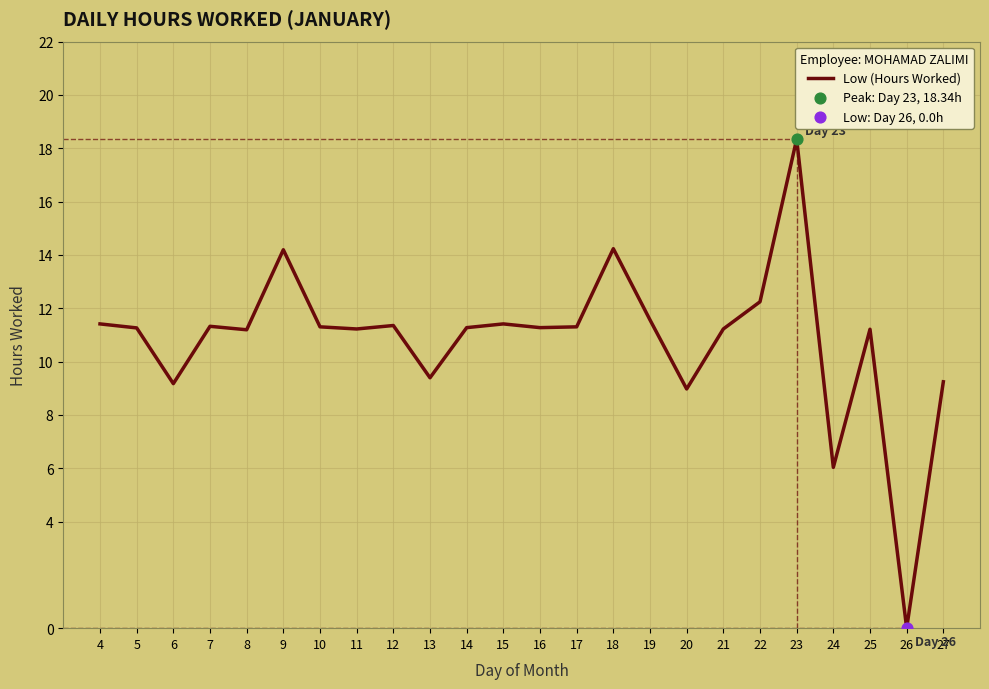

What is the change in value from 17 to 26?

-11.3